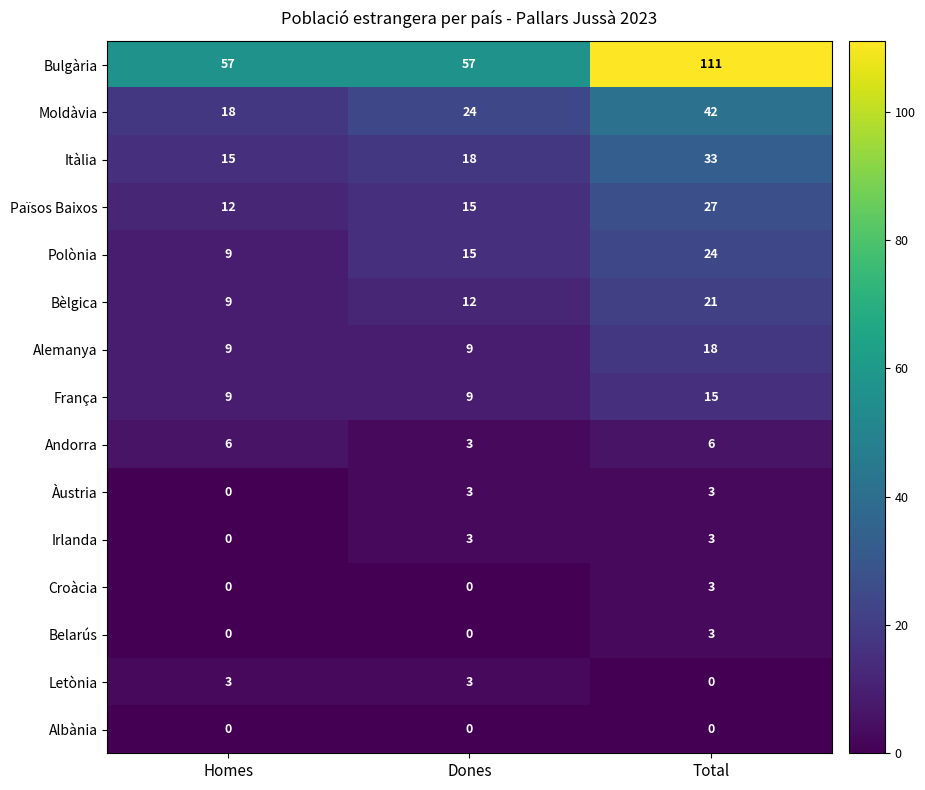

What is the greatest value displayed?

111